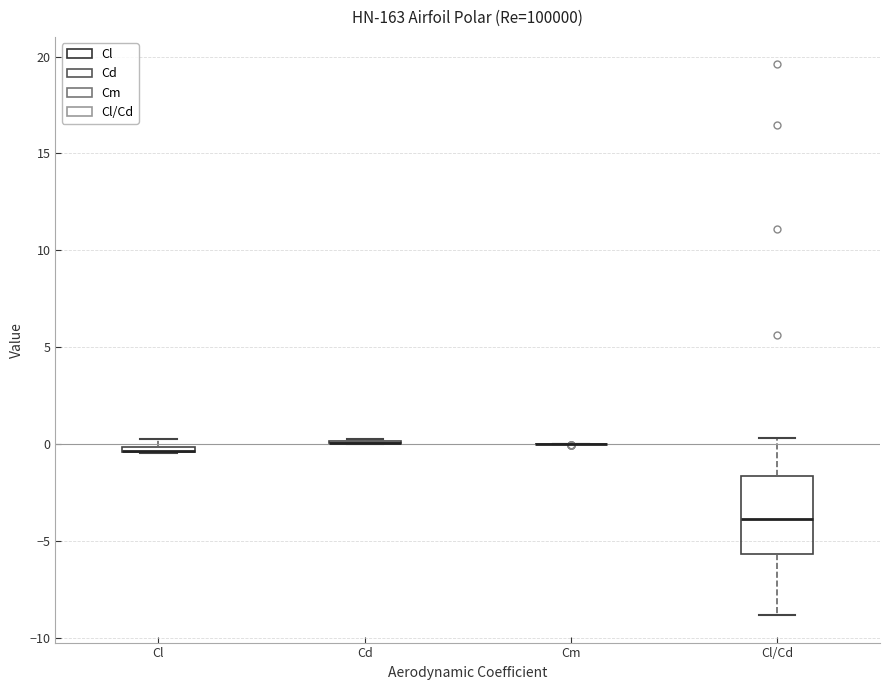

Where is the lower edge of the box for Cl on the y-axis? The values are not printed on the chart, so give them approximately, as read against the axis.

-0.5